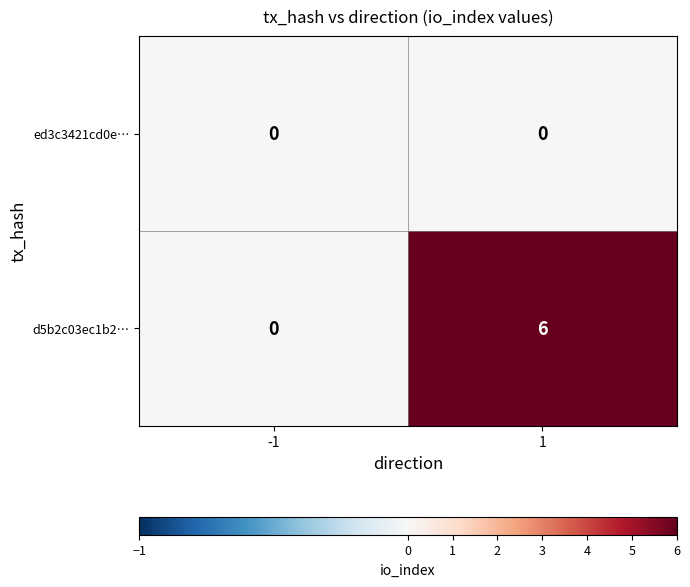

Rank the series by their average value, from lowest to highest.

ed3c3421cd0e…, d5b2c03ec1b2…